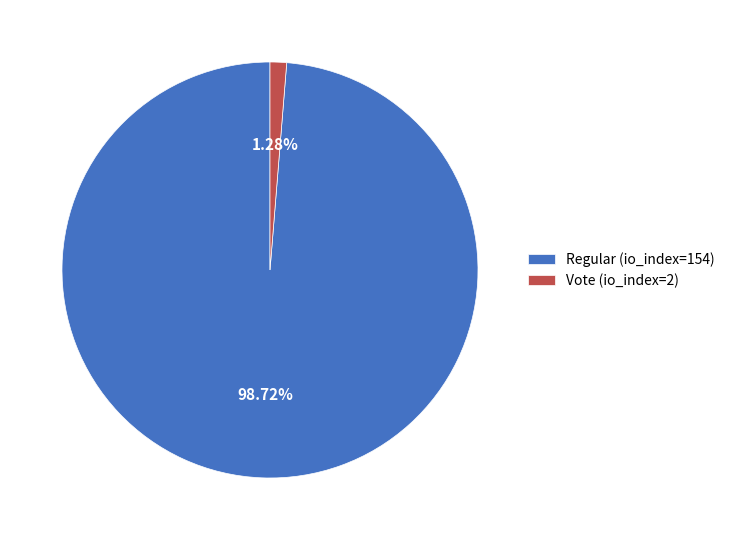

How many slices are in this pie chart?

2